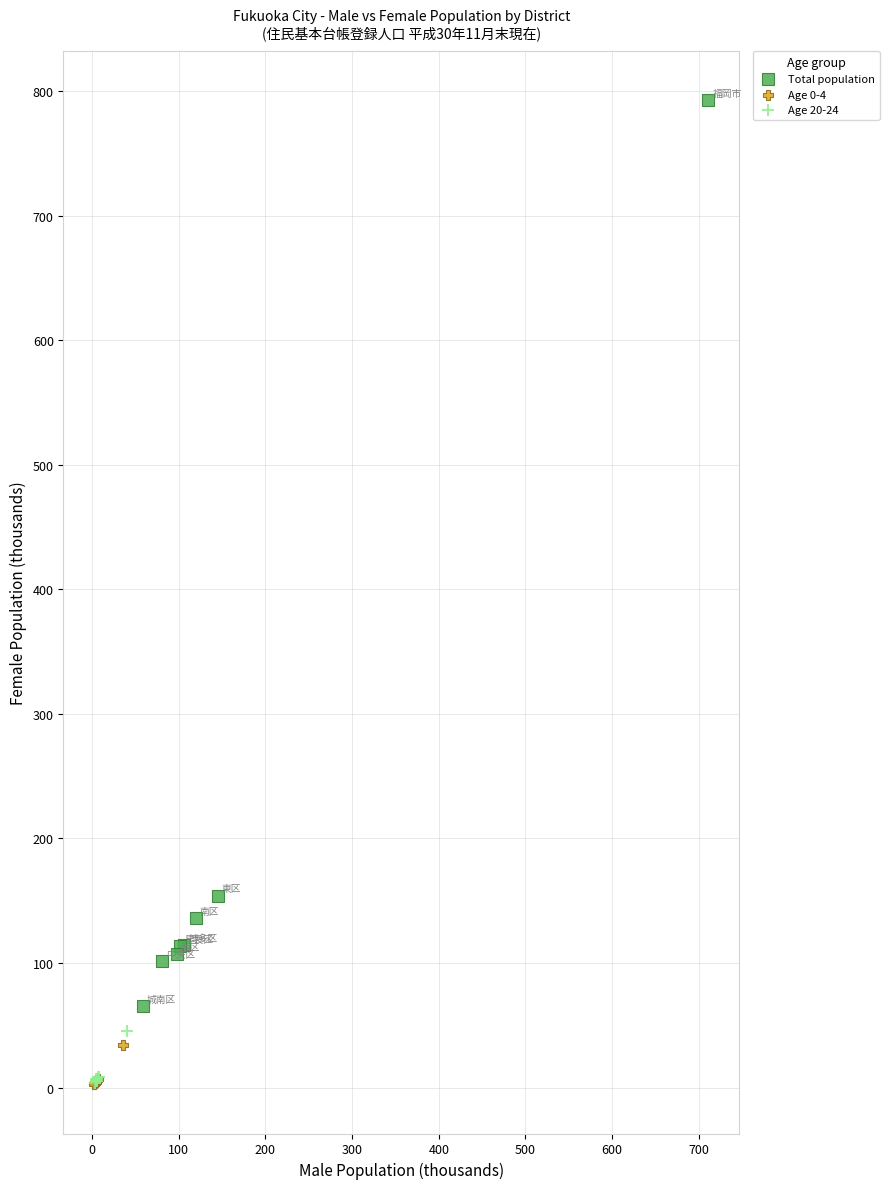

Which series has the widest spread of Y values?

Total population